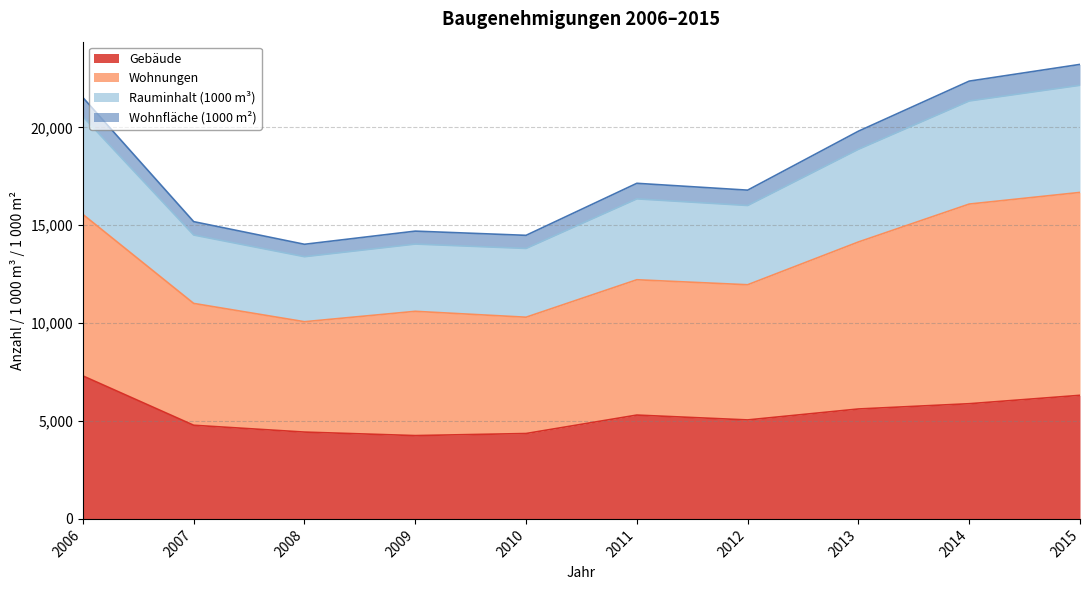

What is the value of the Gebäude point at the 6th from the left?

5303.0